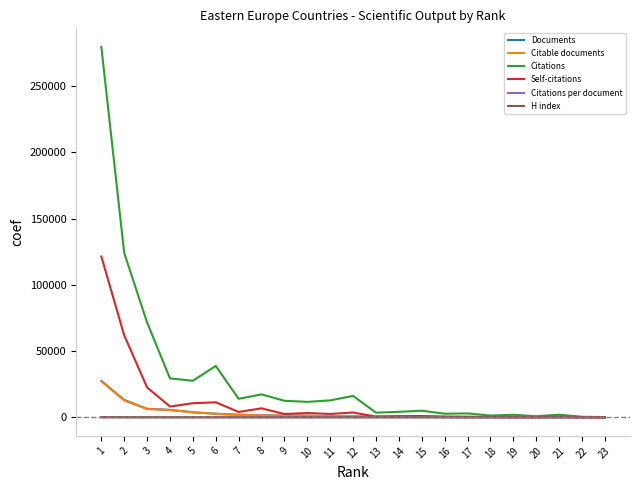

What is the difference between the maximum and minimum values in the Documents series?

27509.0